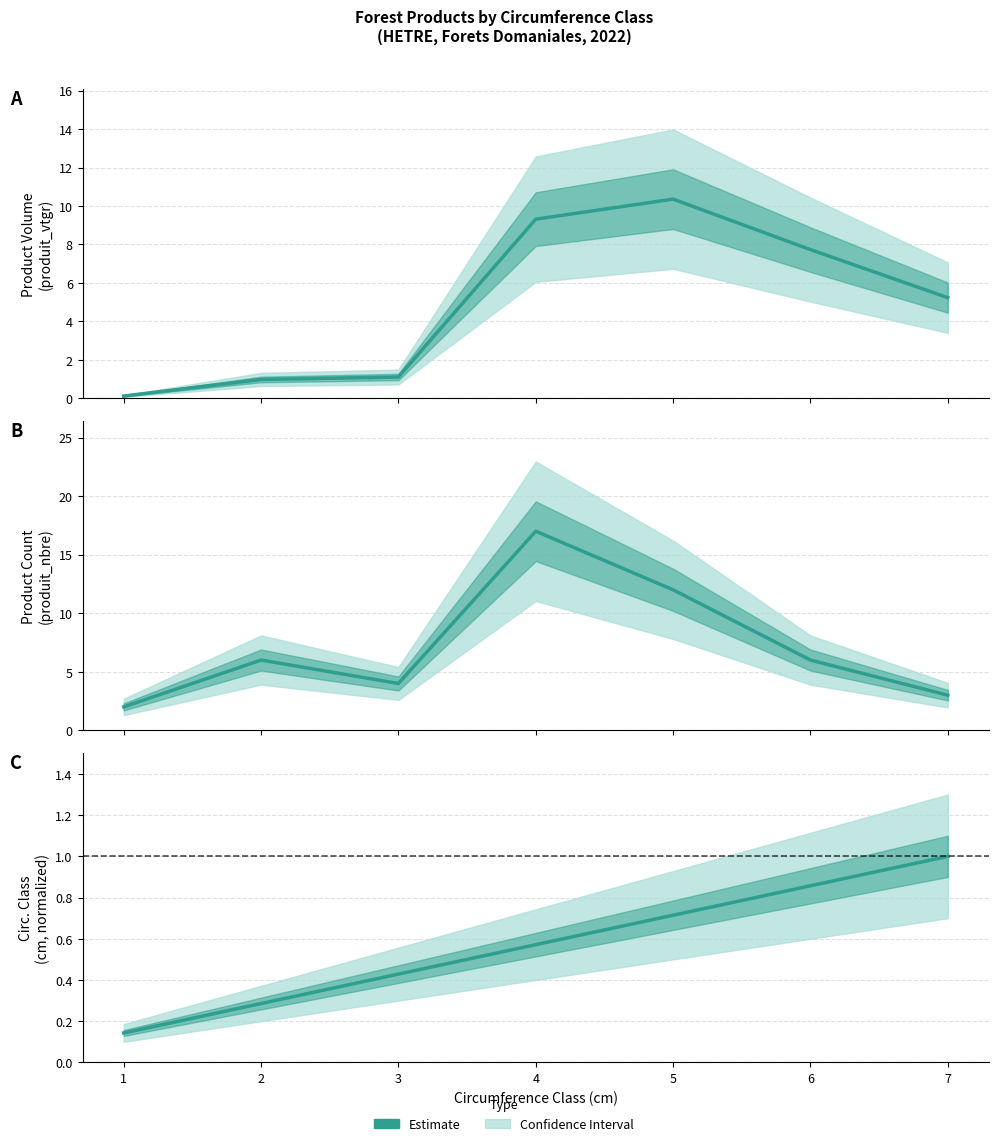

List the series in order of their peak value, highest first.

produit_nbre, produit_vtgr, cm (normalized)